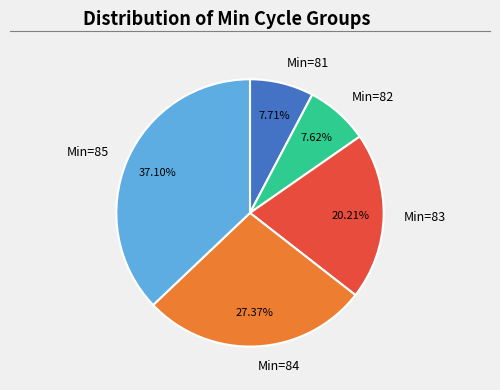

Do Min=83 and Min=82 together represent more than half of the pie?

No